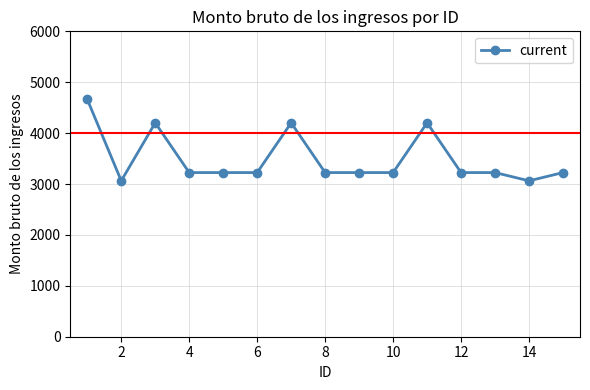

What is the value of the 6th point from the left?

3225.0